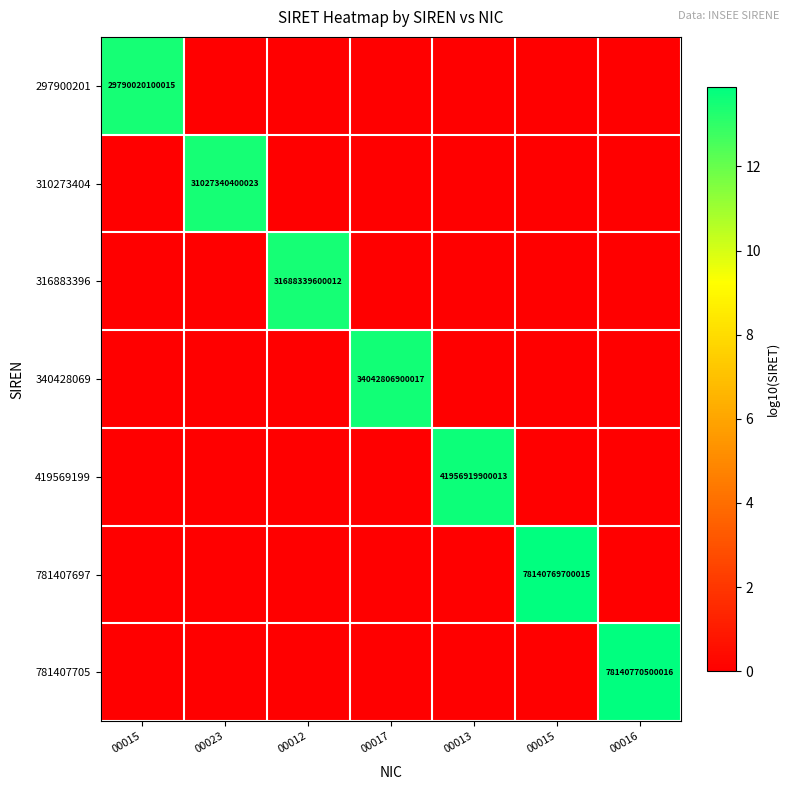

At which label is 781407697 closest to 6?

00015